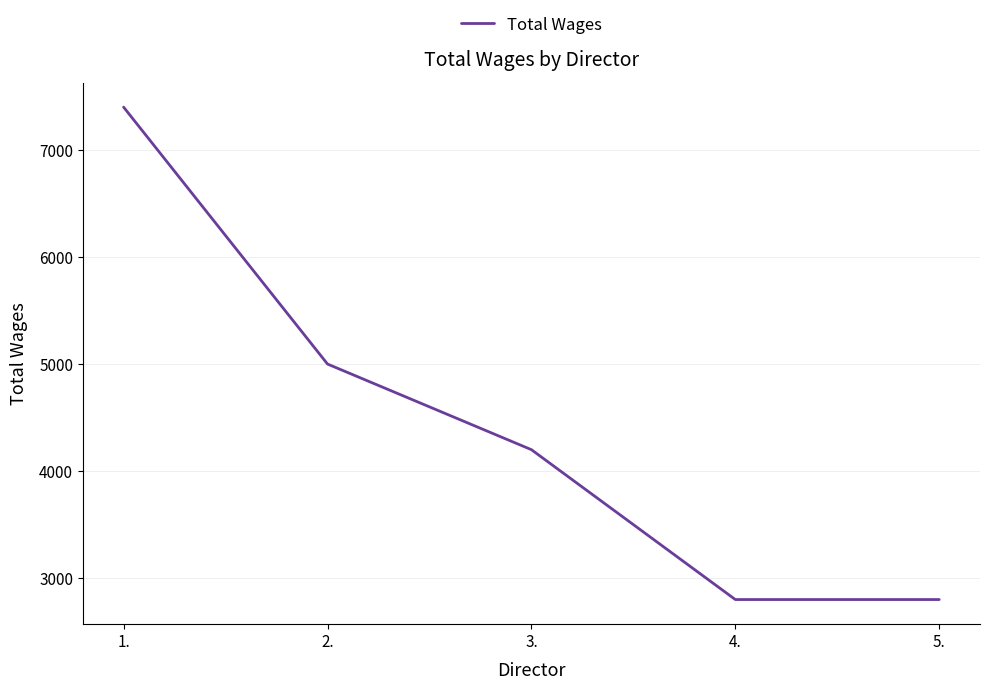

How many lines are shown in the chart?

1